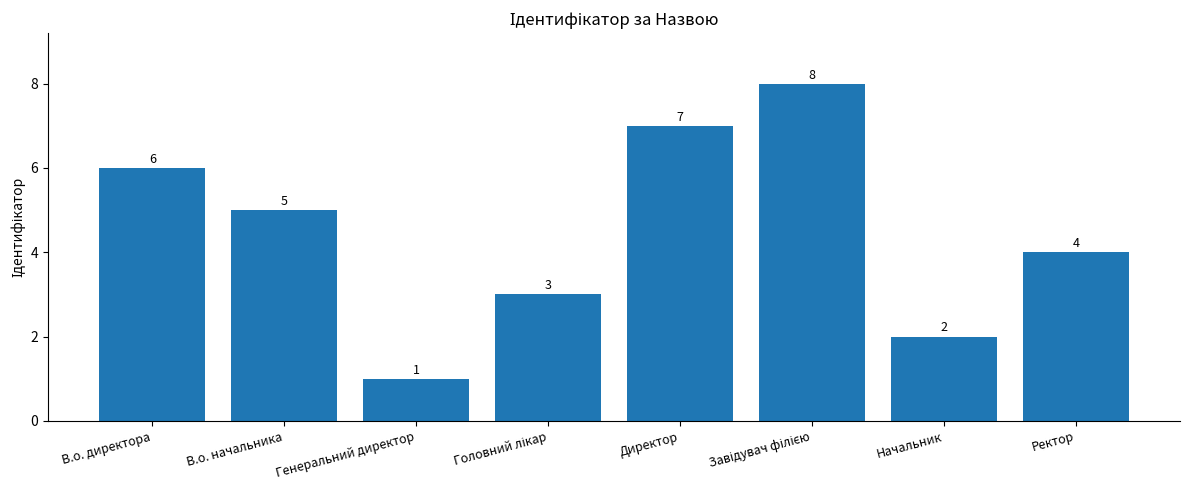

Which has a higher value, В.о. директора or Ректор?

В.о. директора